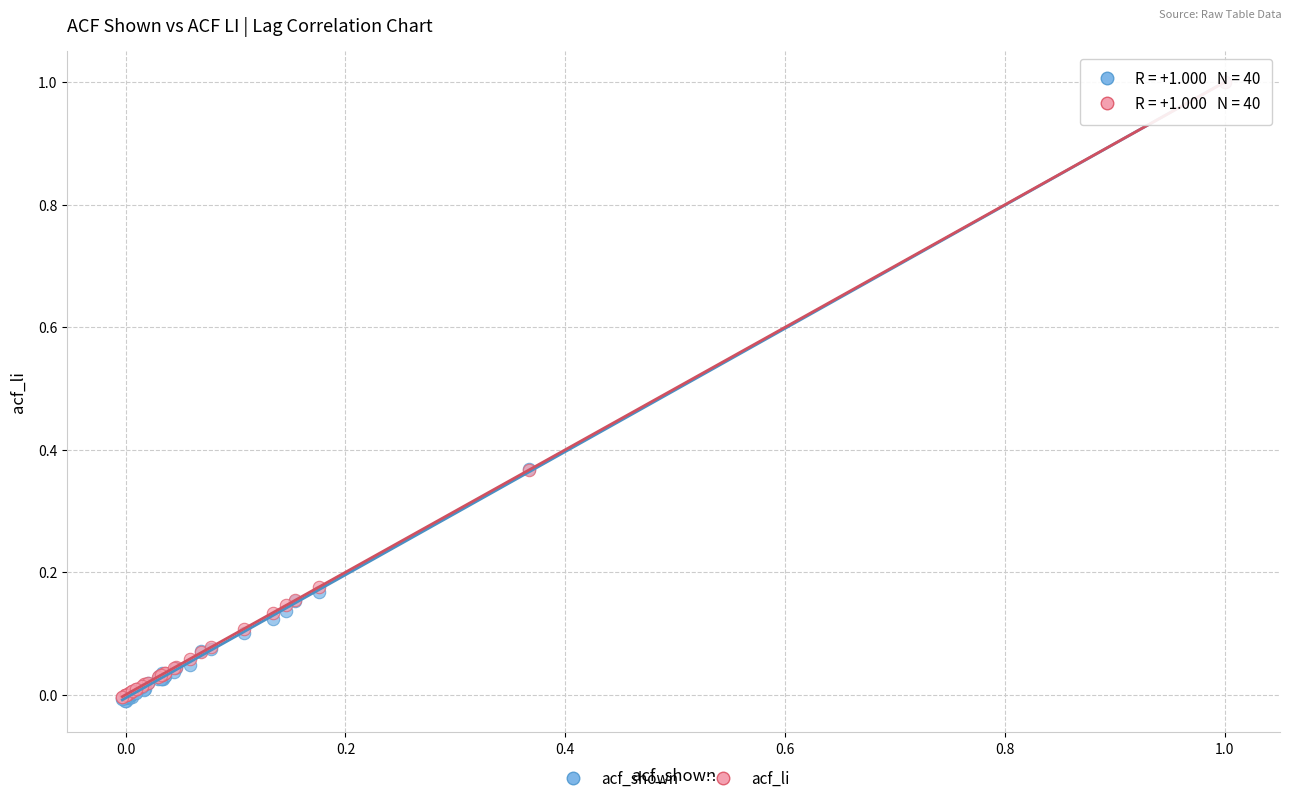

Which series has the largest Y range (max minus min)?

acf_shown